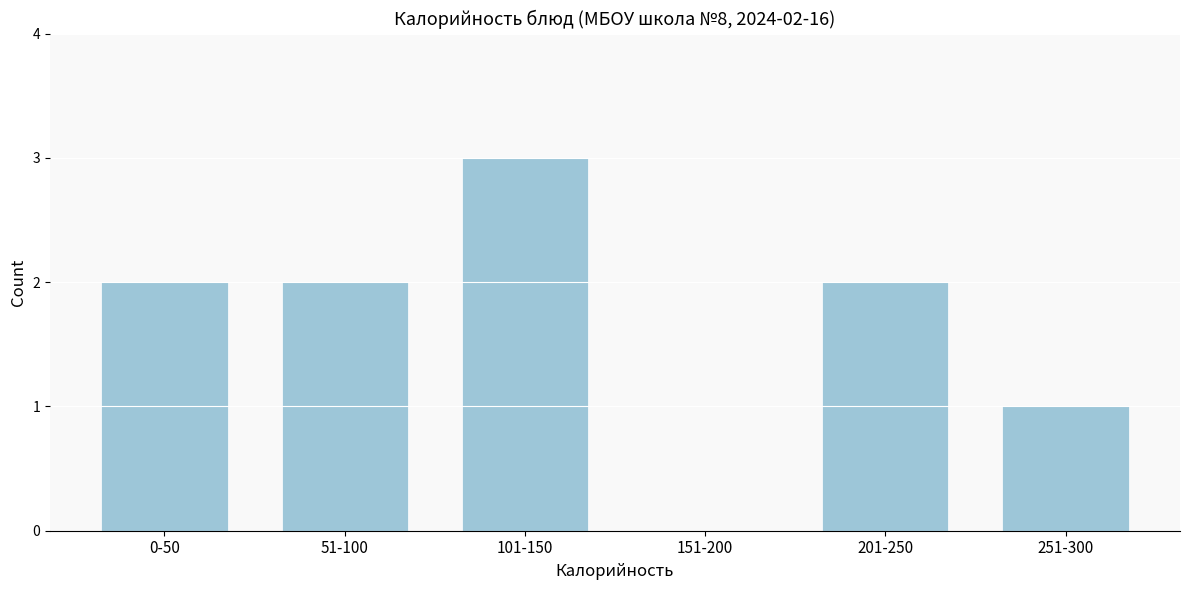

Reading left to right, extract all data points from this chart.

0-50=2	51-100=2	101-150=3	151-200=0	201-250=2	251-300=1